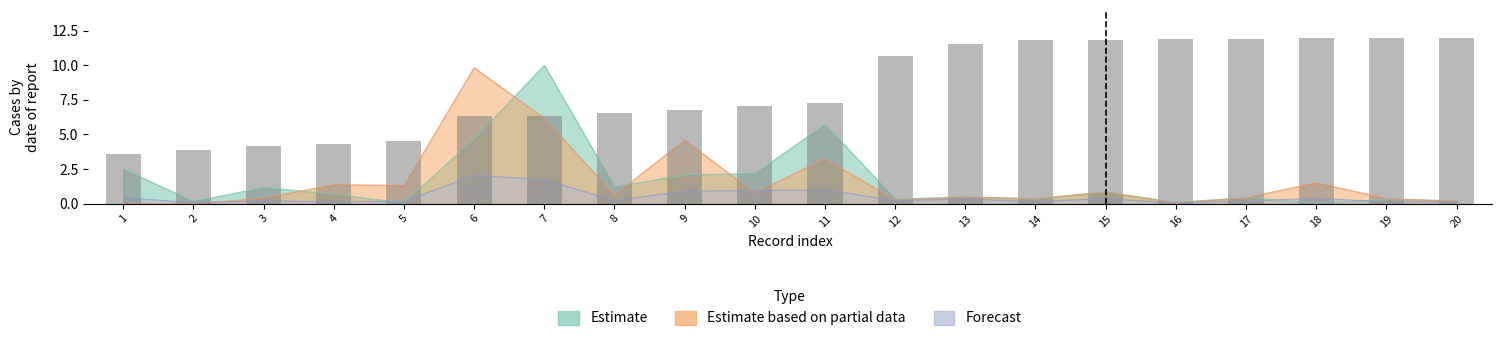

Reading right to left, list all the values displayed in this chart.

Estimate: 0.2	0.3	0.0	0.4	0.1	0.8	0.3	0.5	0.3	5.7	2.2	2.1	1.2	10.0	4.7	0.0	0.7	1.2	0.2	2.5
Estimate based on partial data: 0.2	0.4	1.5	0.4	0.0	0.8	0.4	0.5	0.3	3.2	0.8	4.6	0.6	6.2	9.8	1.3	1.4	0.4	0.0	0.0
Forecast: 0.1	0.1	0.4	0.2	0.0	0.4	0.1	0.3	0.2	1.0	0.9	0.9	0.2	1.7	2.0	0.2	0.1	0.2	0.1	0.4